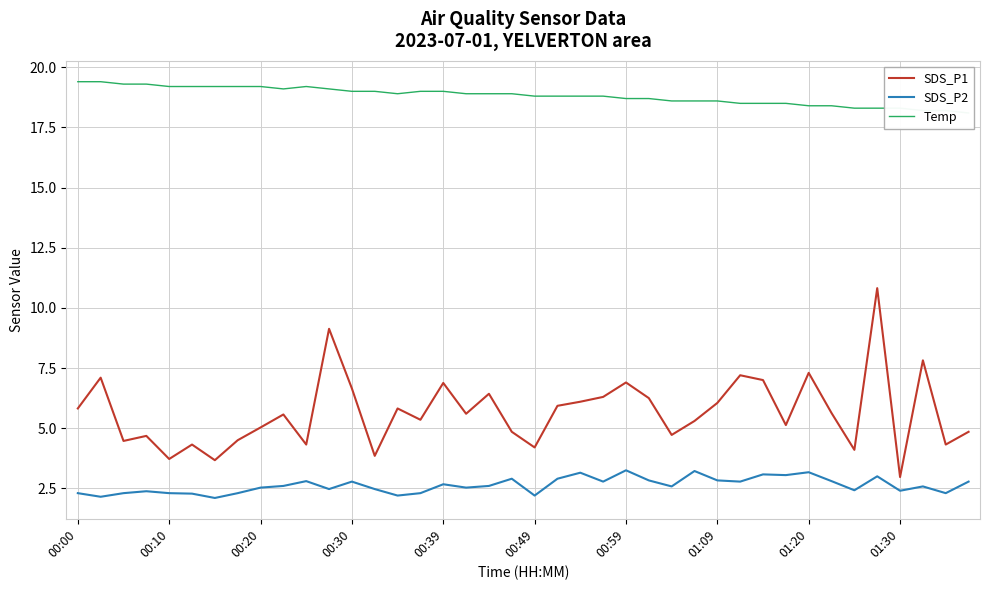

True or false: SDS_P2 and Temp intersect in this chart.

False